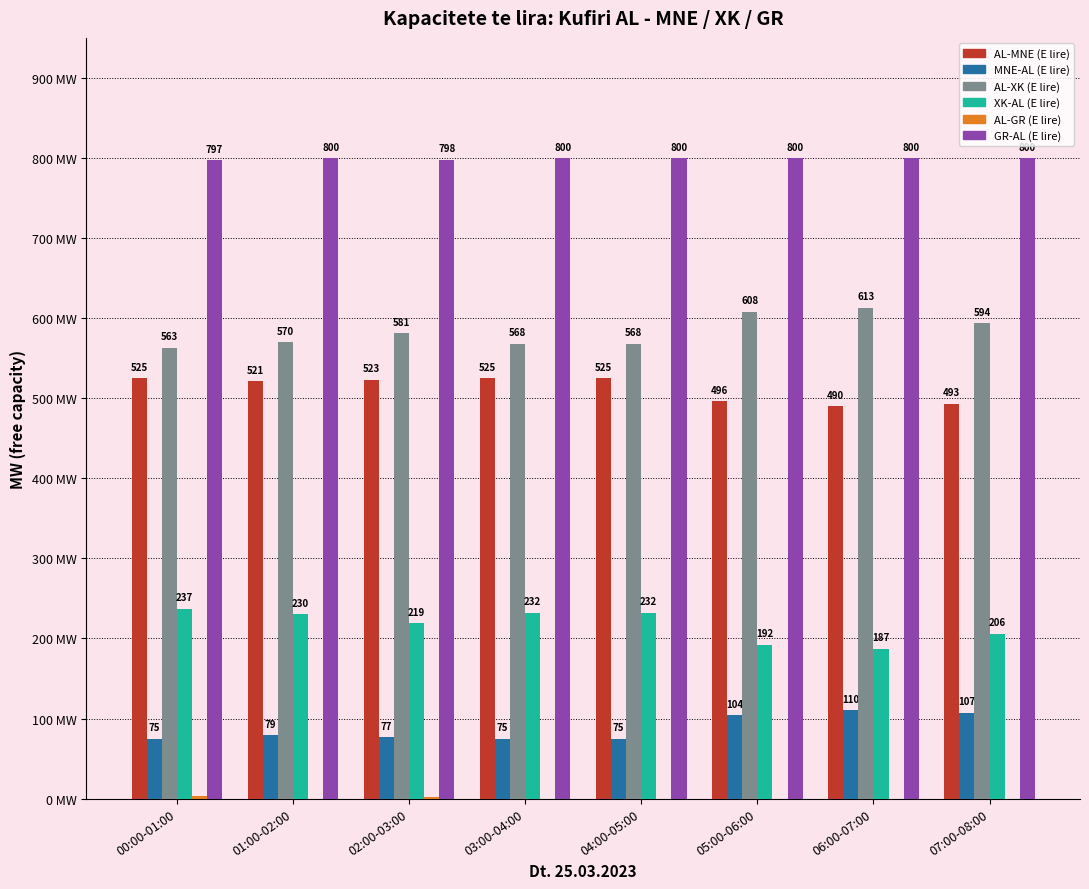

Which series has the largest total across all categories?

GR-AL (E lire)